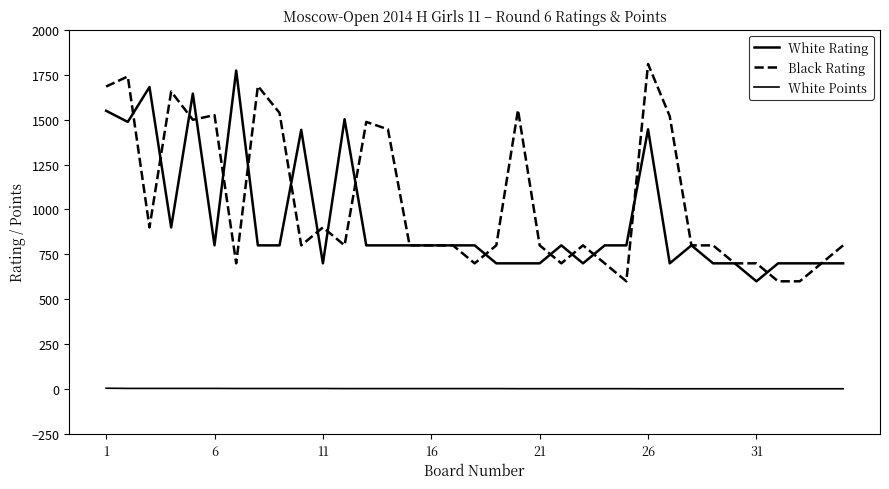

Is this an area chart (filled region under the line)?

No